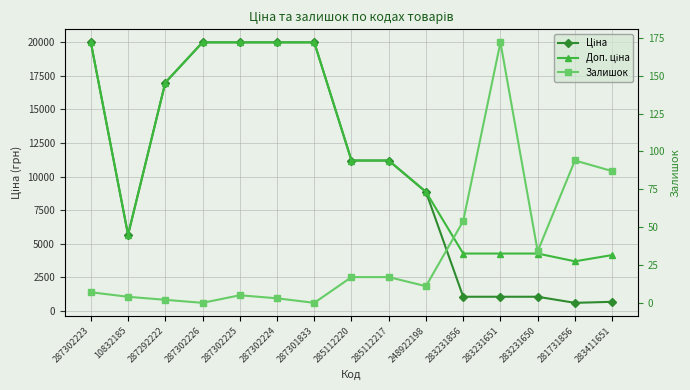

How many positive values does the Залишок series have?

13